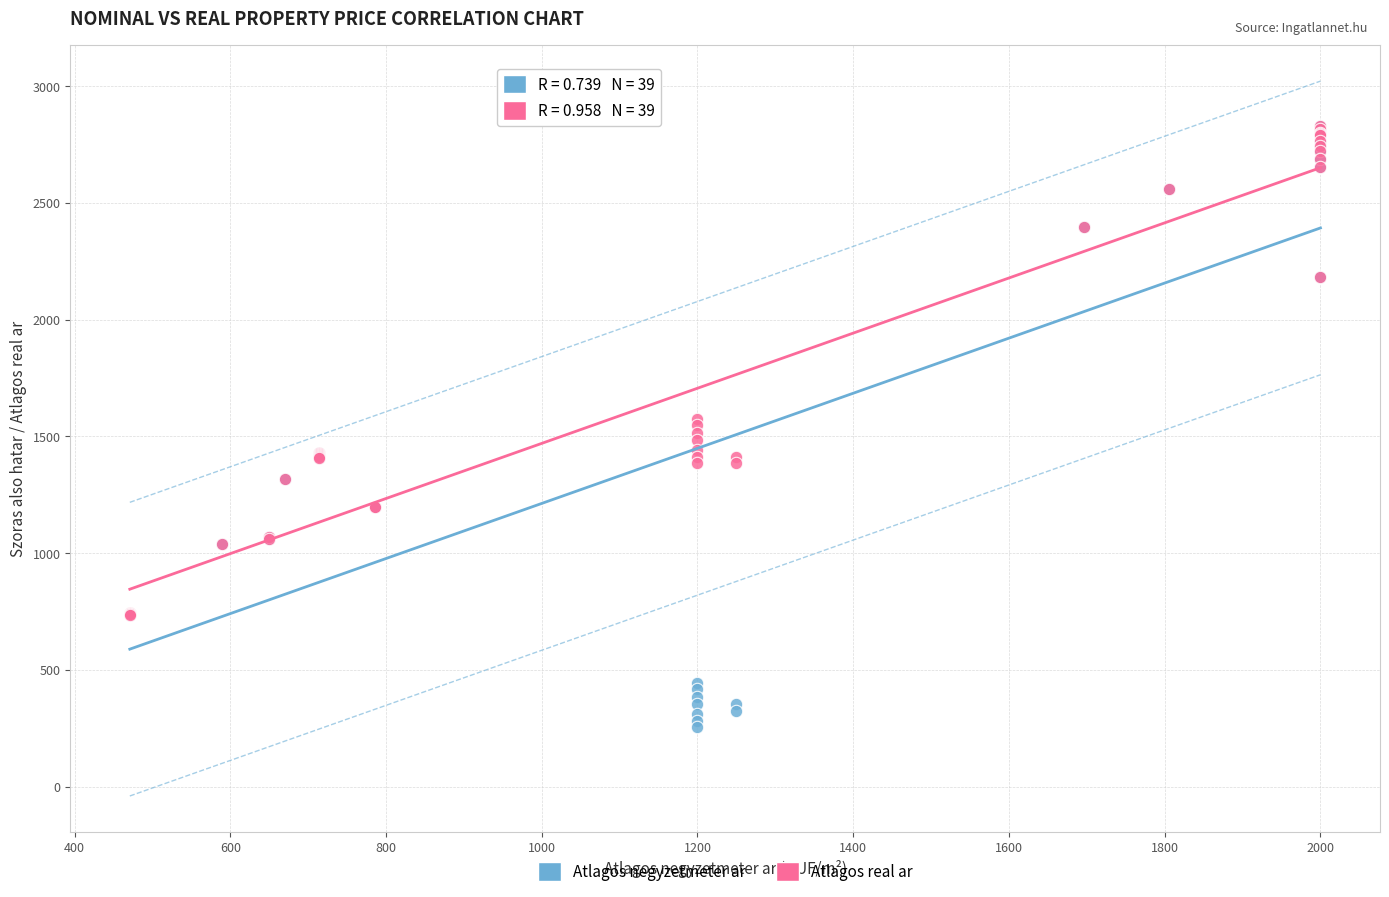

What are all the series names shown in the legend?

Atlagos negyzetmeter ar, Atlagos real ar